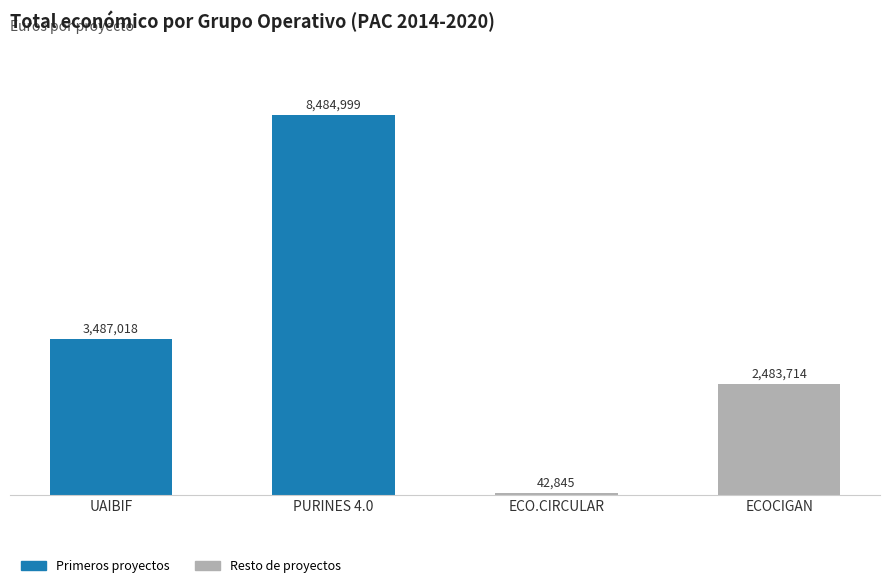

List the labels in order of value, largest first.

PURINES 4.0, UAIBIF, ECOCIGAN, ECO.CIRCULAR